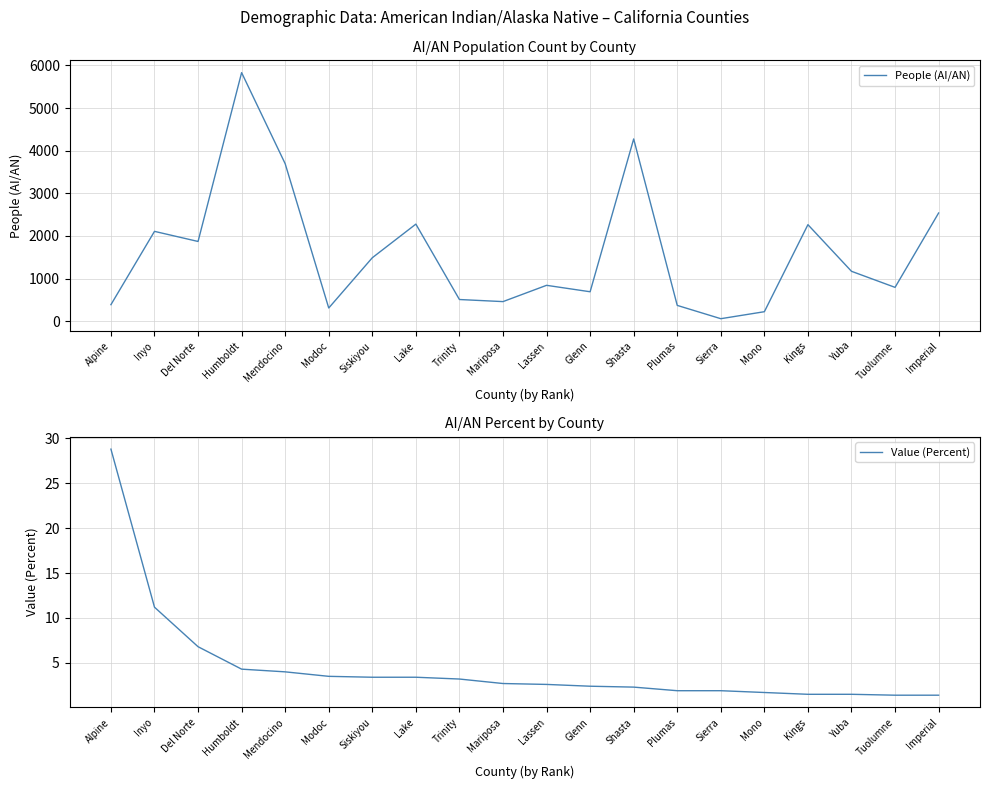

What are all the series names shown in the legend?

People (AI/AN), Value (Percent)